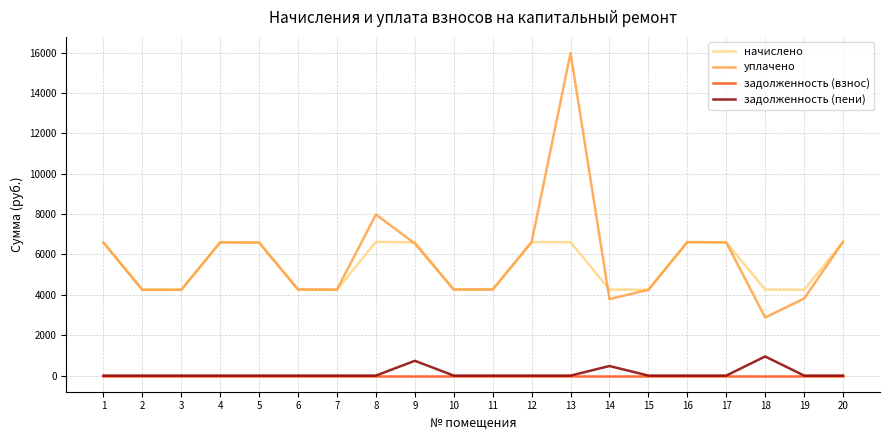

True or false: начислено has more than 1 points higher than both neighbors.

True